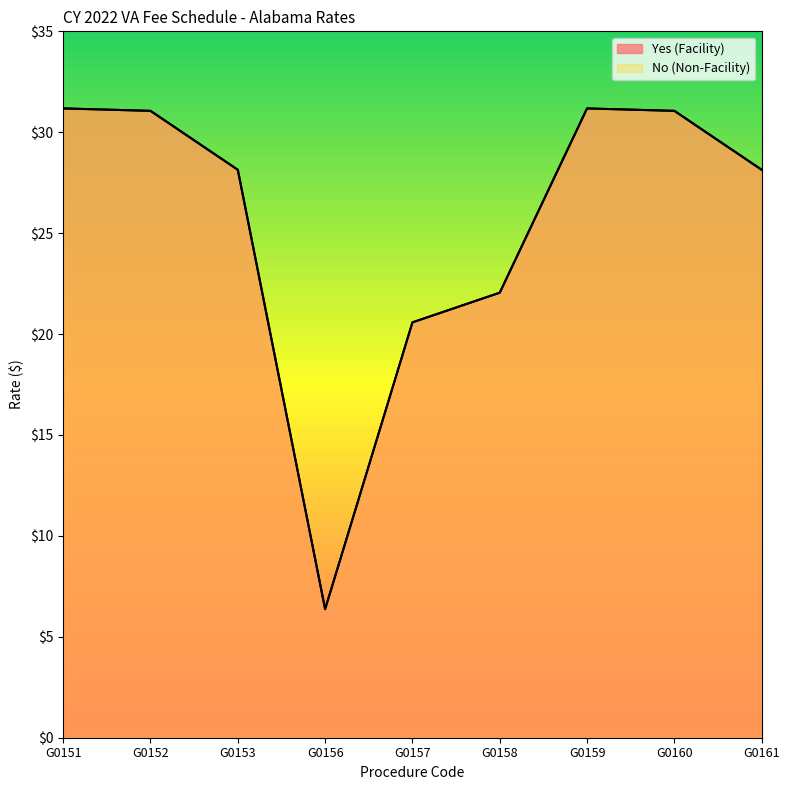

What are all the series names shown in the legend?

Yes (Facility), No (Non-Facility)